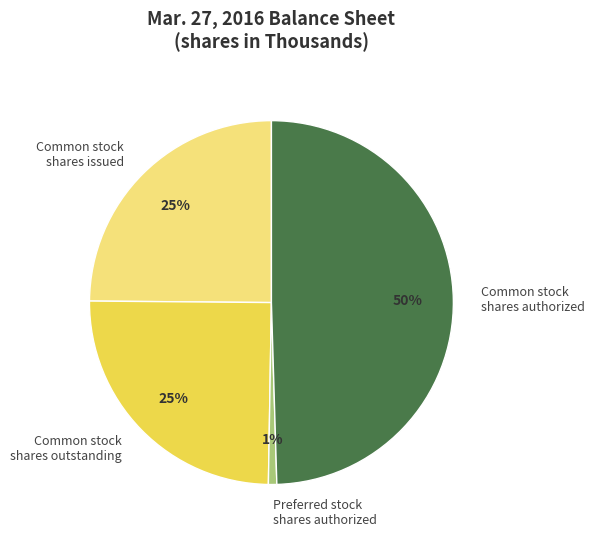

To the nearest percent, what is the difference between the largest and smallest slice percentages?

49%